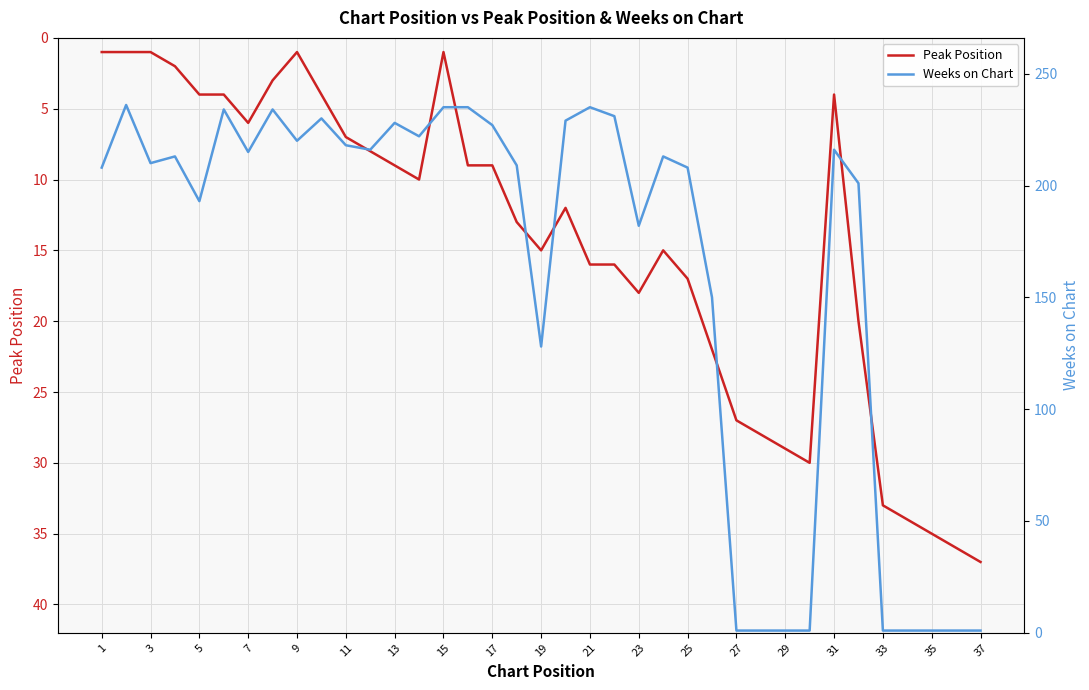

The value of Peak Position at 23 is 18. True or false?

True